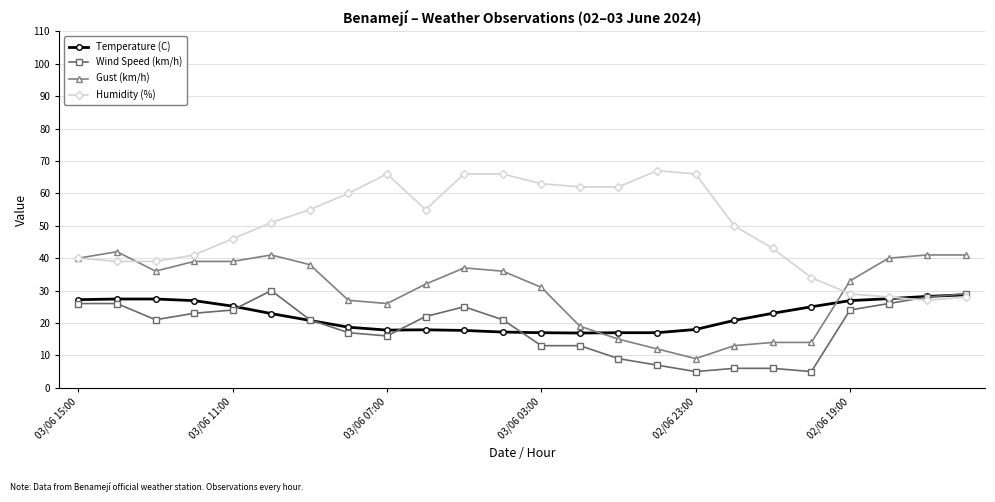

Count the number of categories in the chart.

24